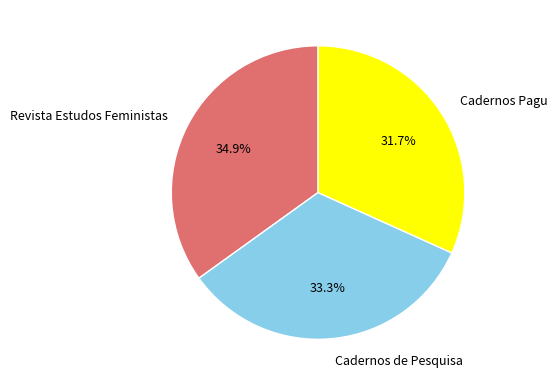

Rank the categories by value from highest to lowest.

Revista Estudos Feministas, Cadernos de Pesquisa, Cadernos Pagu